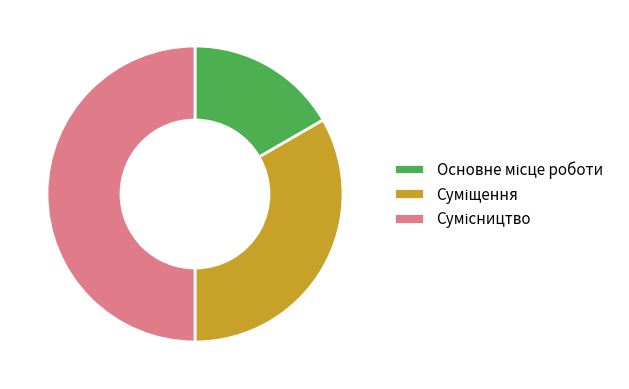

What percentage is NOT represented by Сумісництво?

50.0%